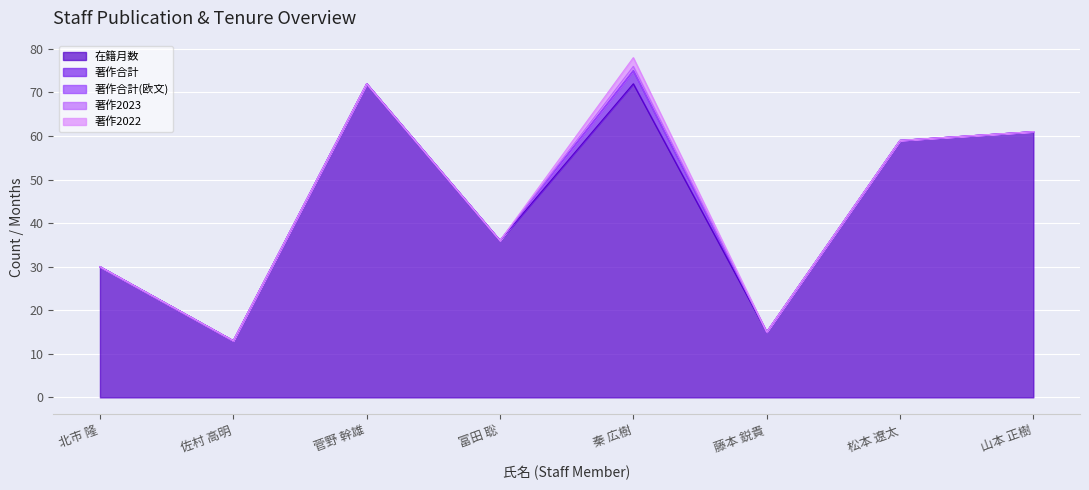

Rank the series at 菅野 幹雄 from lowest to highest value.

著作合計, 著作合計(欧文), 著作2023, 著作2022, 在籍月数